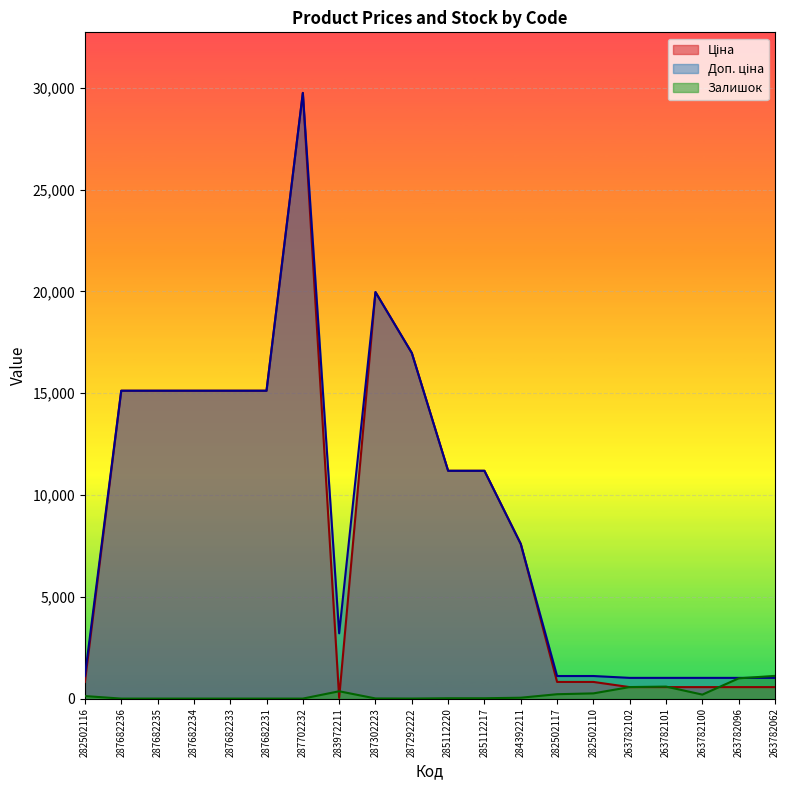

Rank the series by their maximum value, from highest to lowest.

Ціна, Доп. ціна, Залишок